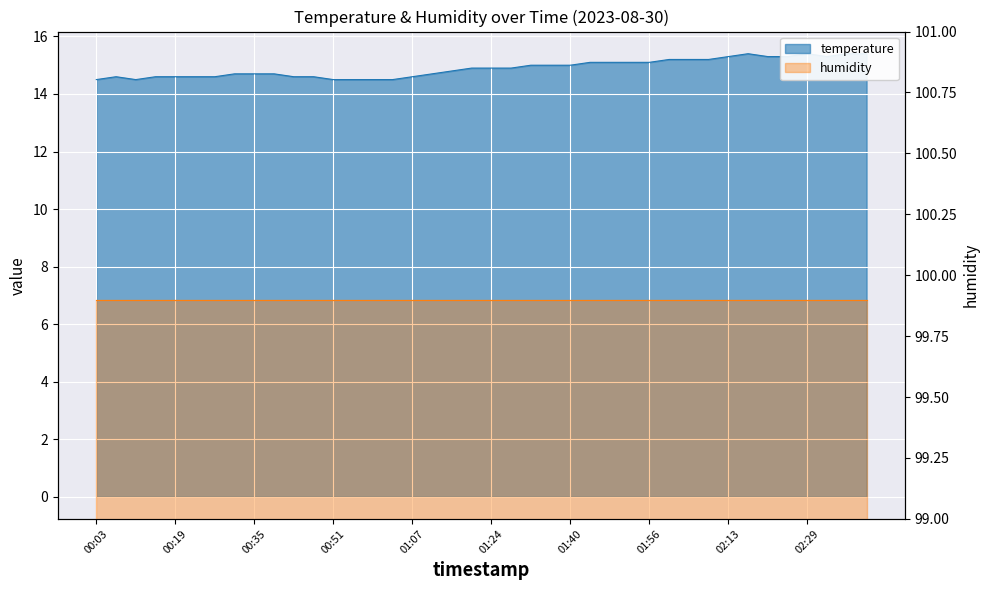

Which has a higher value, 01:11 or 02:00?

02:00